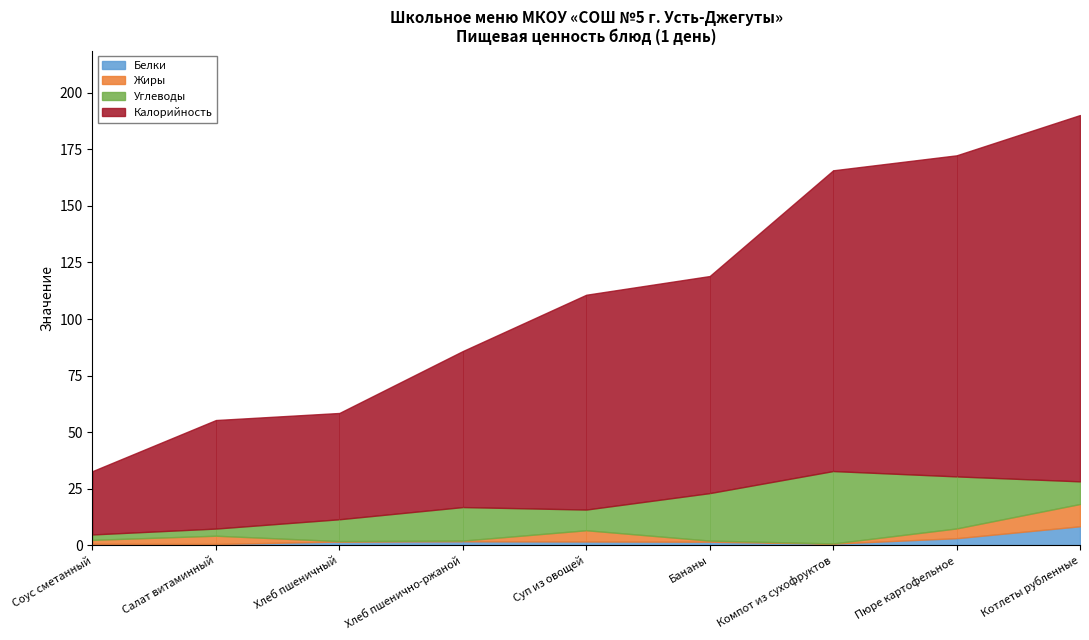

What is the maximum value shown in the chart?

162.0